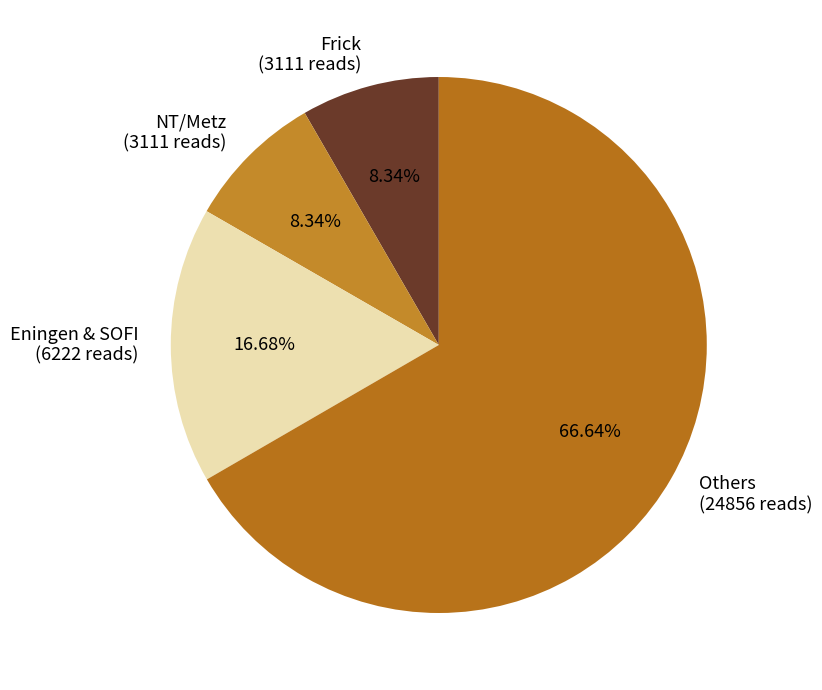

Which category has the biggest portion of the pie?

Others (24856 reads)